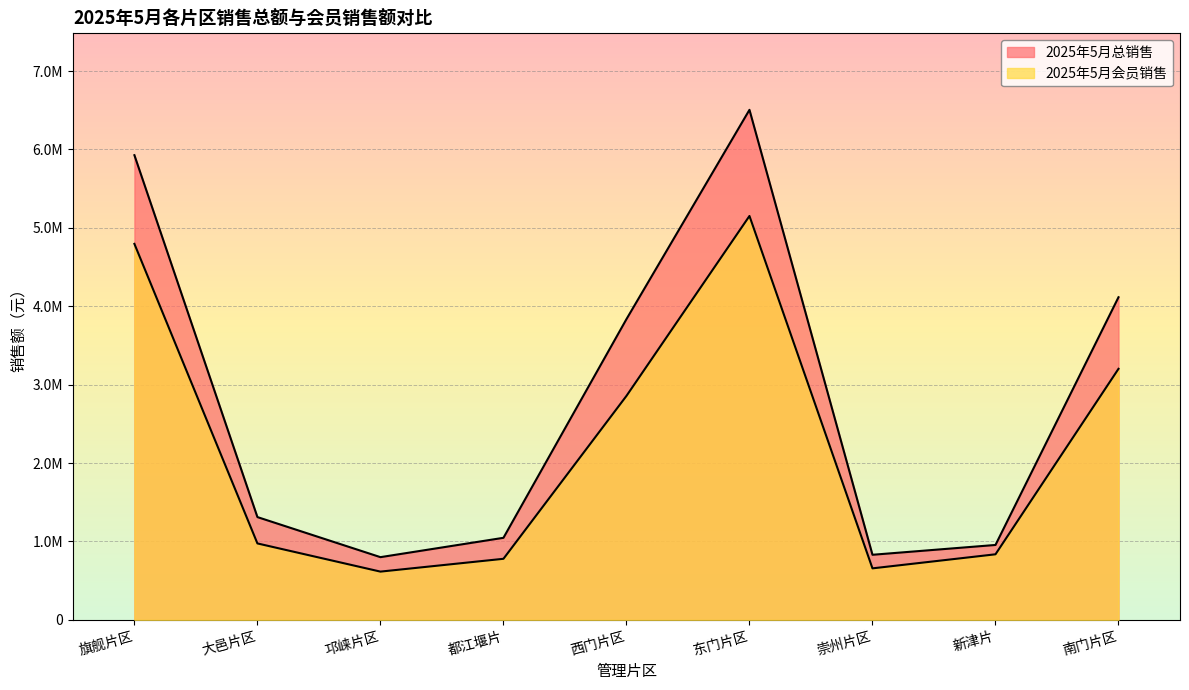

True or false: 2025年5月会员销售 and 2025年5月总销售 cross at least once.

False